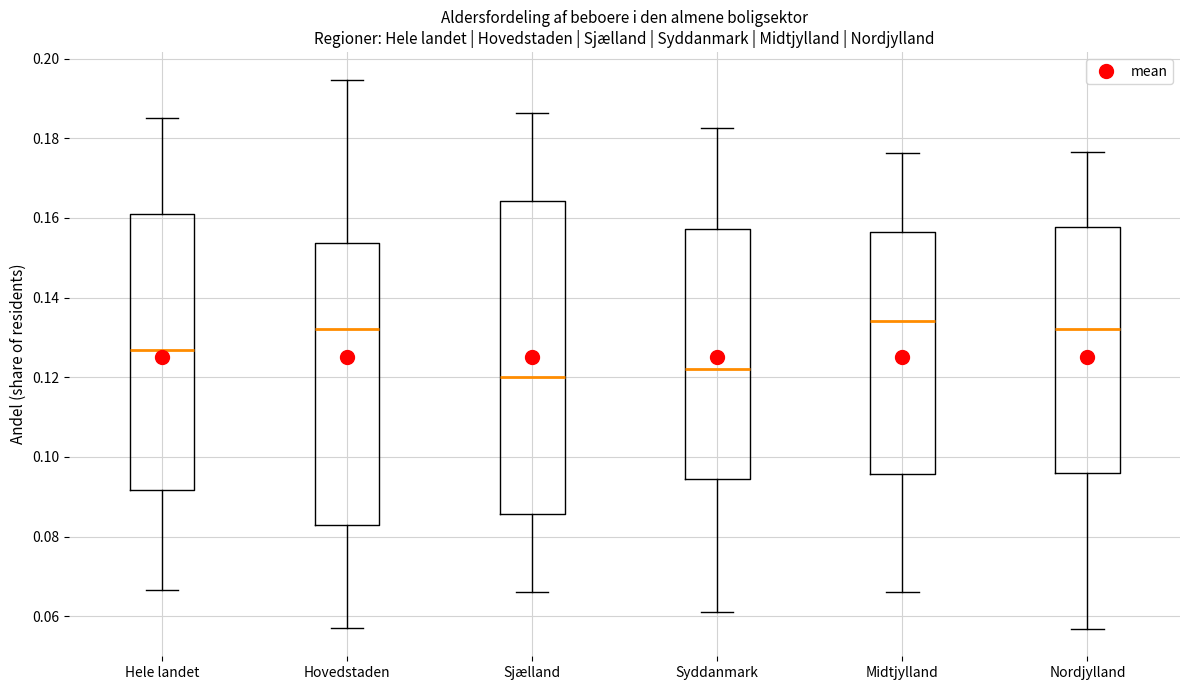

Where is the upper edge of the box for Hovedstaden on the y-axis? The values are not printed on the chart, so give them approximately, as read against the axis.

0.154